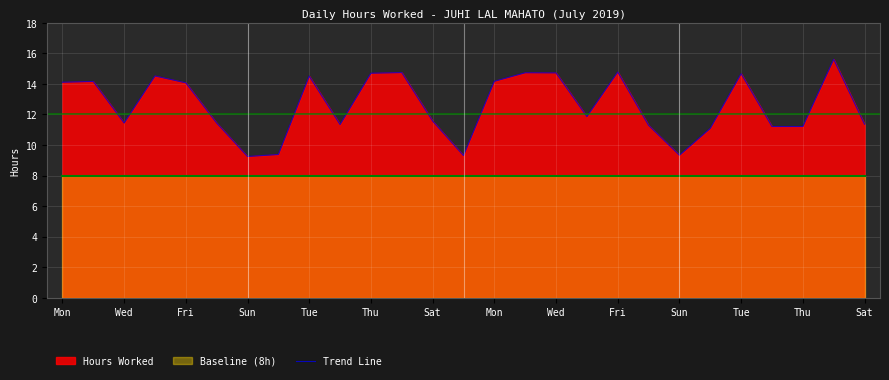

Rank the categories by value from lowest to highest.

Sat, Sat, 20, Mon, 21, 23, 24, 19, Fri, 26, Fri, Thu, Thu, 17, Tue, Mon, Wed, 14, Wed, Sun, 22, Sun, 16, 15, Tue, 18, 25